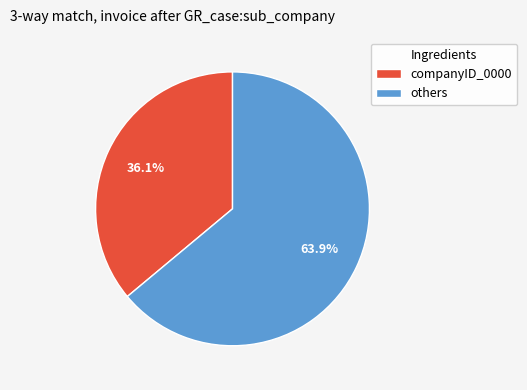

Is there a majority slice in this chart?

Yes